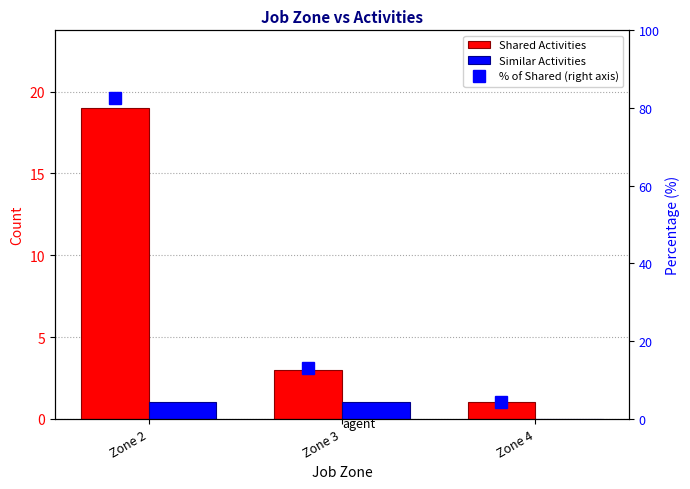

Where does the Shared Activities series first go above 3?

Zone 2